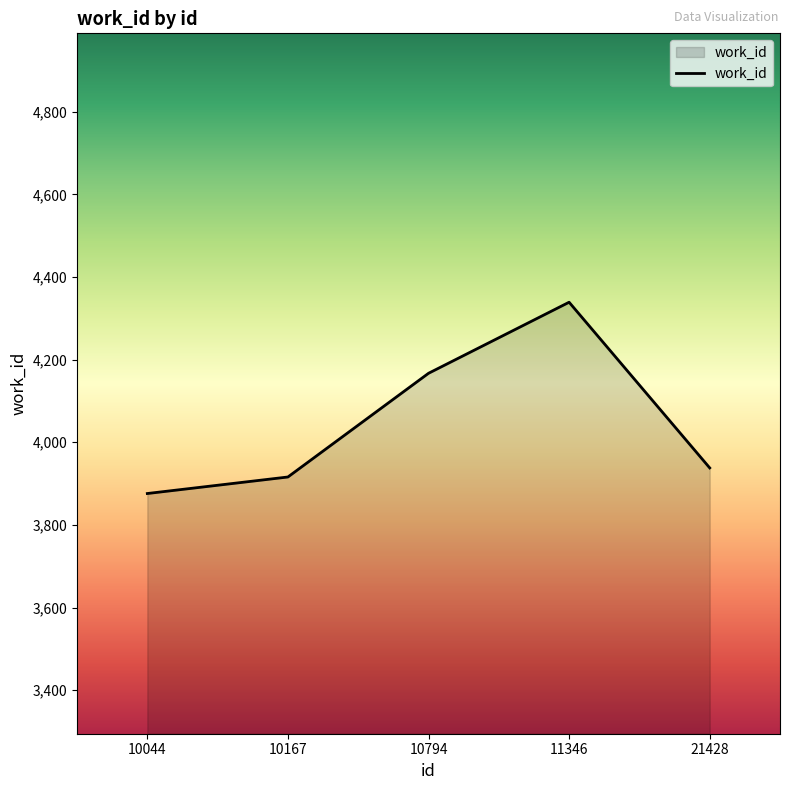

What is the minimum value shown in the chart?

3876